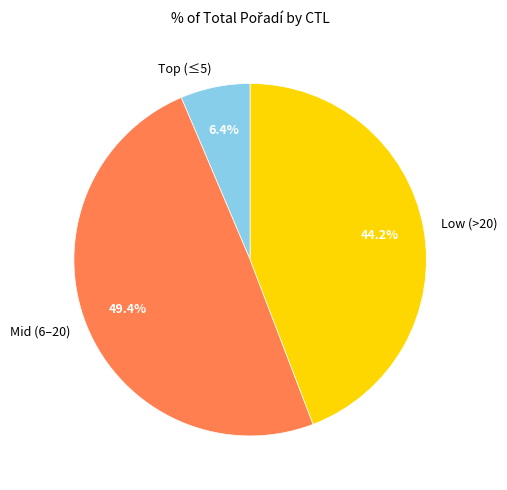

What percentage is NOT represented by Mid (6–20)?

50.6%